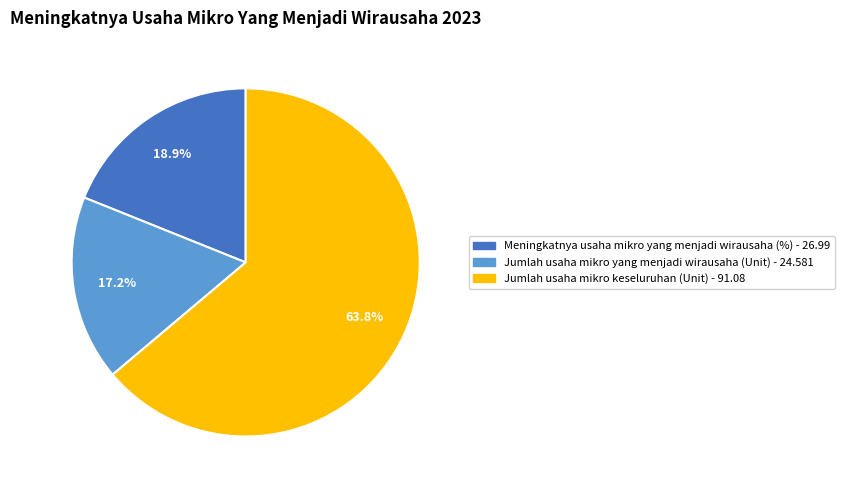

Rank the categories by value from lowest to highest.

Jumlah usaha mikro yang menjadi wirausaha (Unit), Meningkatnya usaha mikro yang menjadi wirausaha (%), Jumlah usaha mikro keseluruhan (Unit)